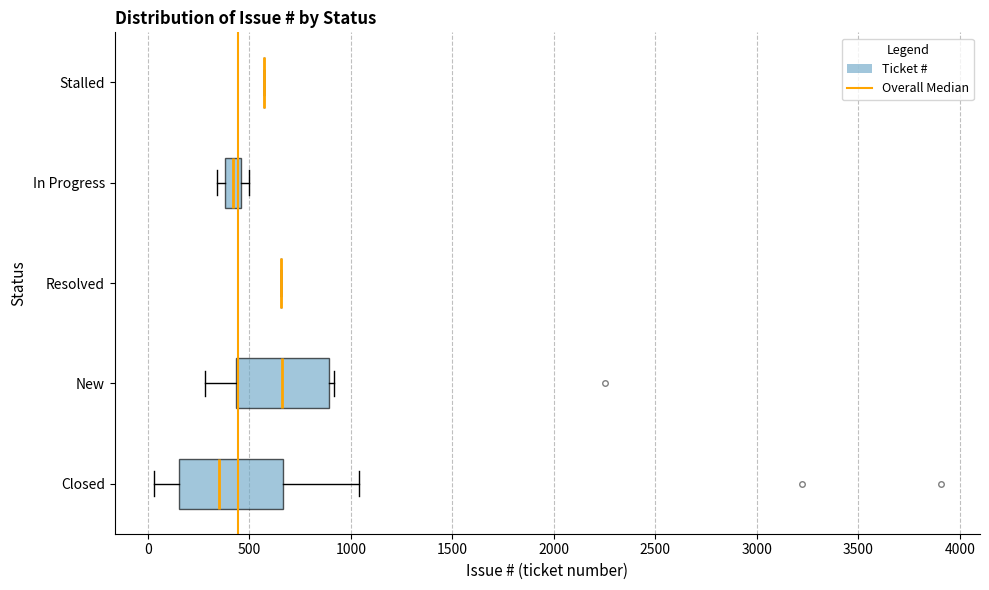

Where is the left edge of the box for New on the x-axis? The values are not printed on the chart, so give them approximately, as read against the axis.

450